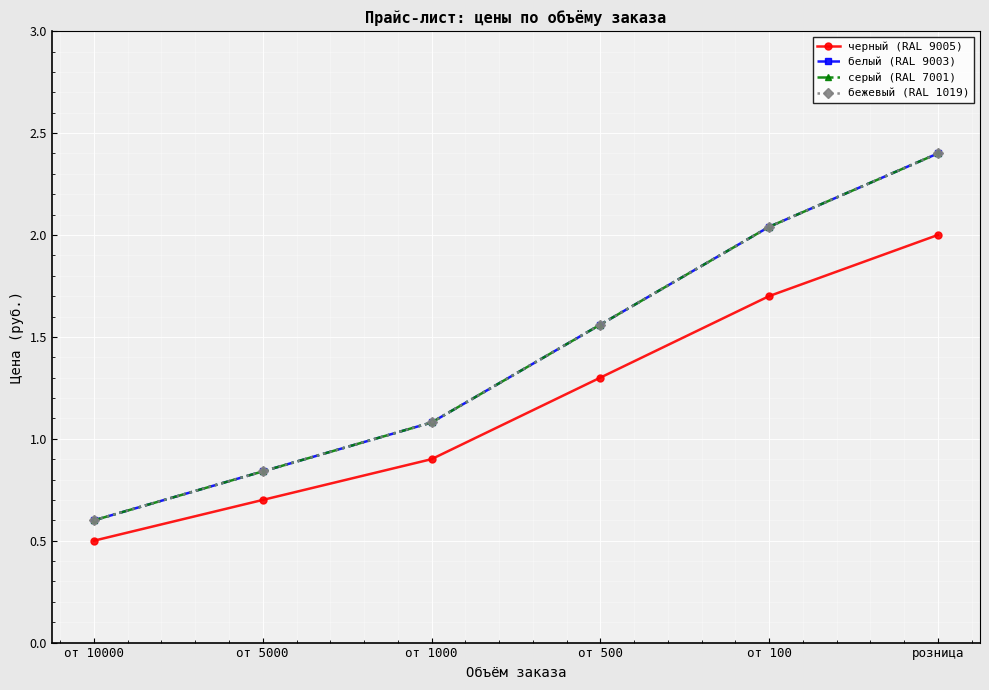

What is the difference between the maximum and minimum values in the серый (RAL 7001) series?

1.8